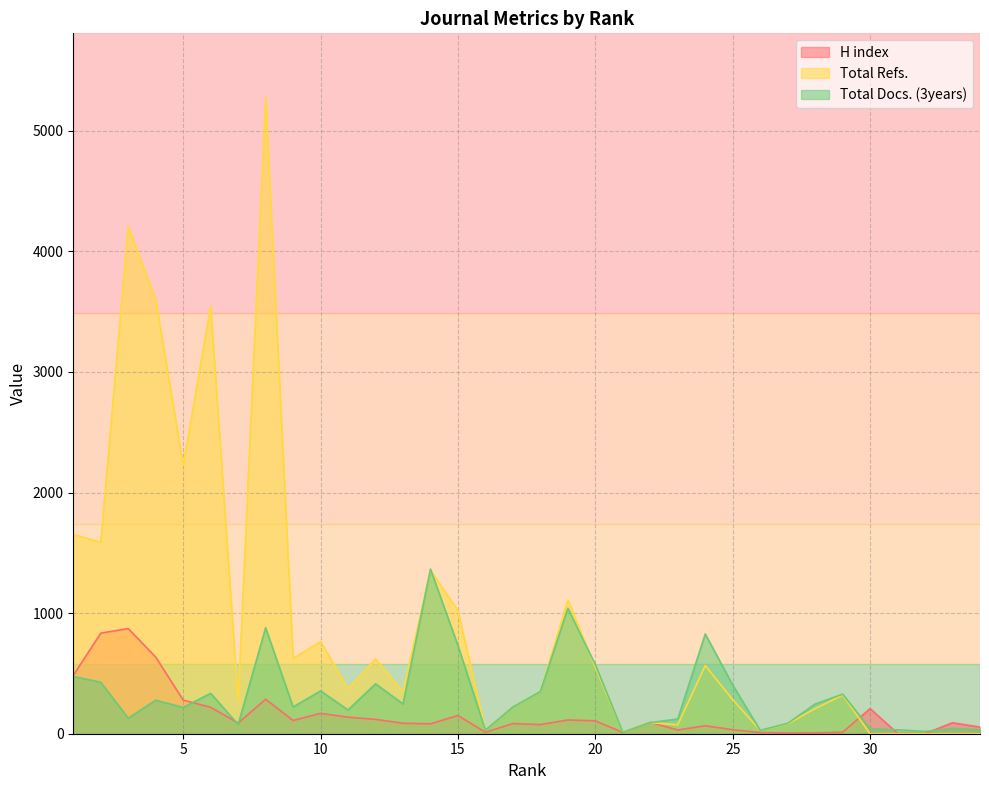

Reading right to left, extract all data points from this chart.

H index: 55	91	1	3	208	12	7	5	10	33	66	31	94	10	107	114	76	84	12	151	82	87	119	137	169	110	286	89	219	279	635	872	834	483
Total Refs.: 0	0	0	0	0	320	208	82	28	283	565	74	92	12	549	1109	350	222	30	1020	1356	349	620	375	763	625	5280	268	3546	2224	3602	4207	1588	1653
Total Docs. (3years): 33	43	19	32	41	328	246	86	28	404	827	122	92	12	572	1041	350	222	30	731	1365	247	414	197	355	222	879	76	335	218	278	129	427	475